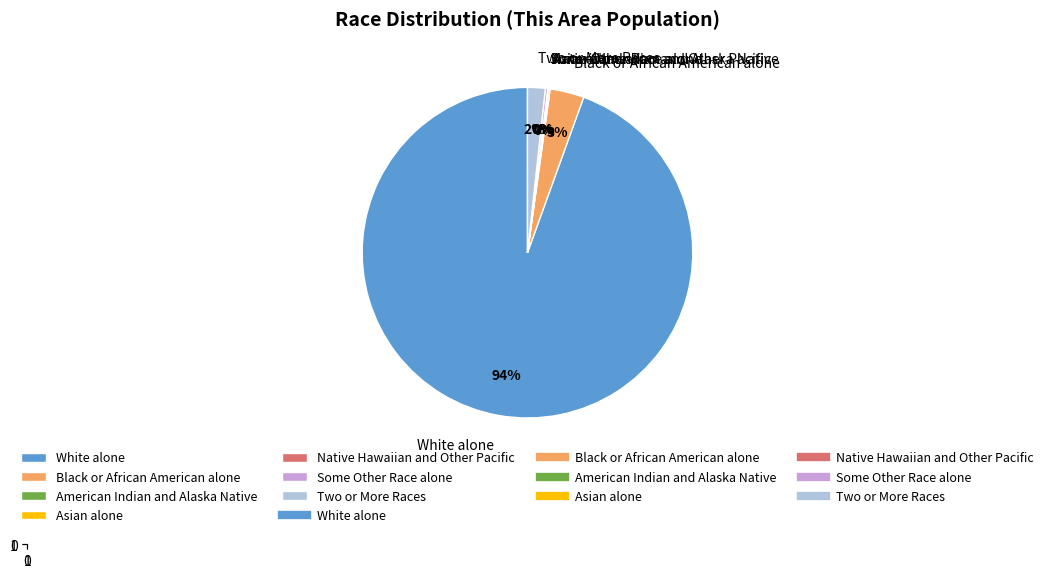

Is there a majority slice in this chart?

Yes